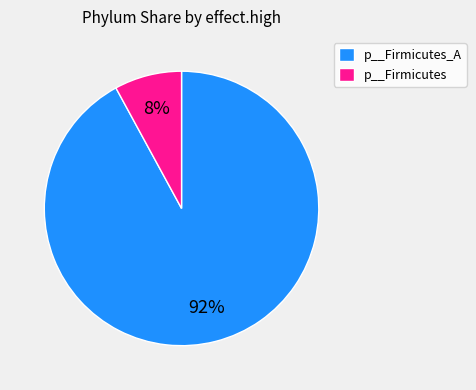

Does p__Firmicutes_A account for over 50% of the chart?

Yes